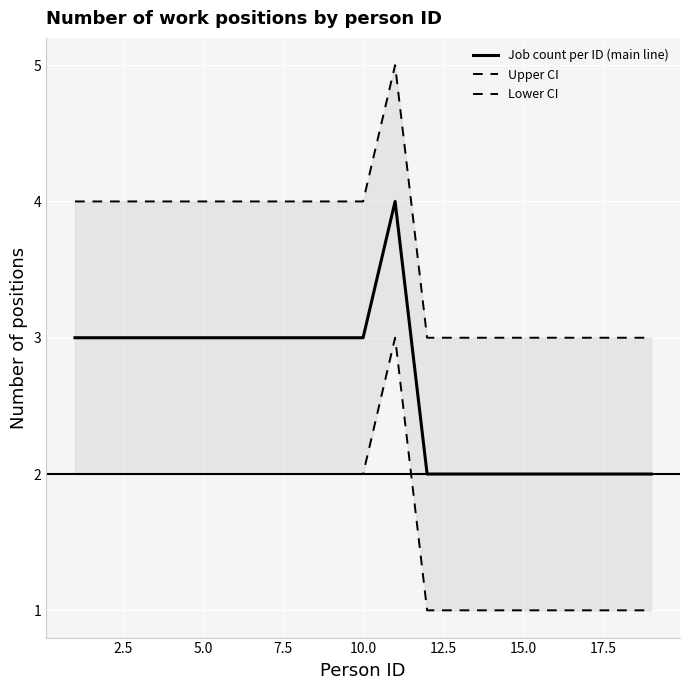

What is the greatest value displayed?

5